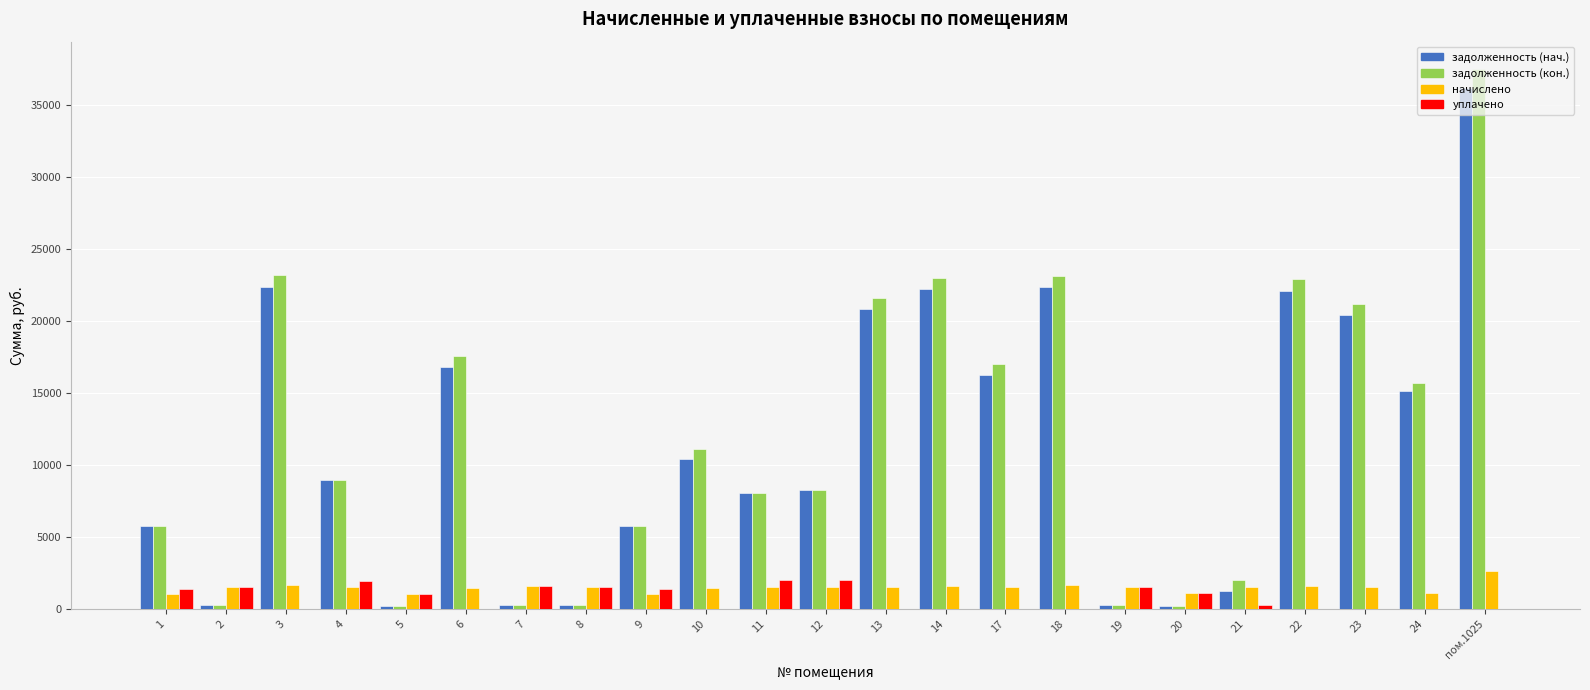

Are the bars horizontal?

No